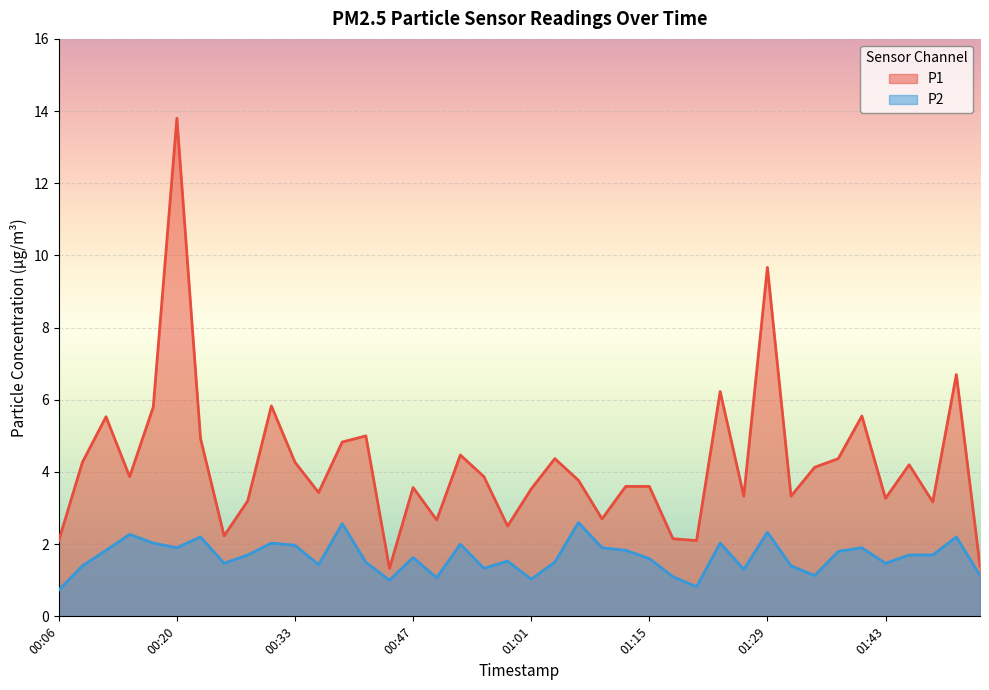

Which category has the highest value across all series?

00:20